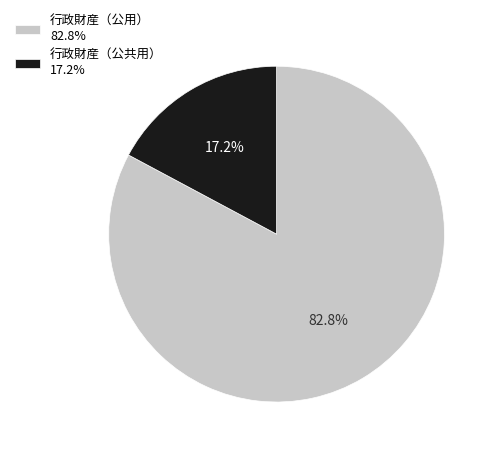

Combined, what portion of the pie is 行政財産（公共用） and 行政財産（公用）?

100.0%